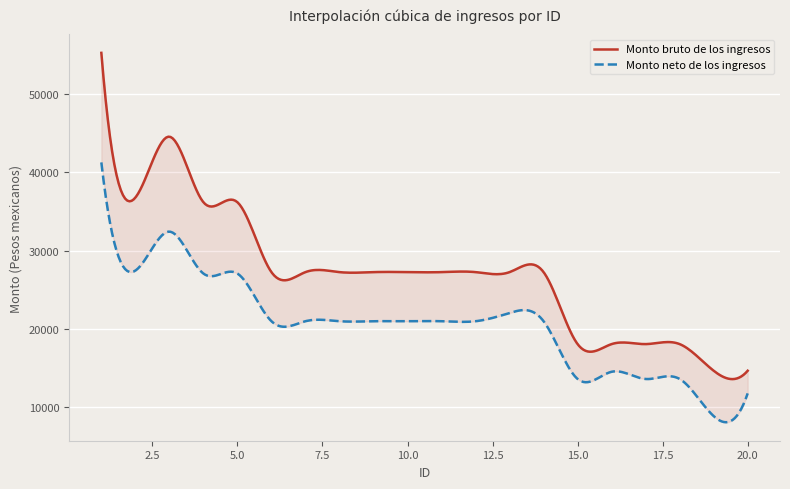

True or false: Monto neto de los ingresos and Monto bruto de los ingresos cross at least once.

False